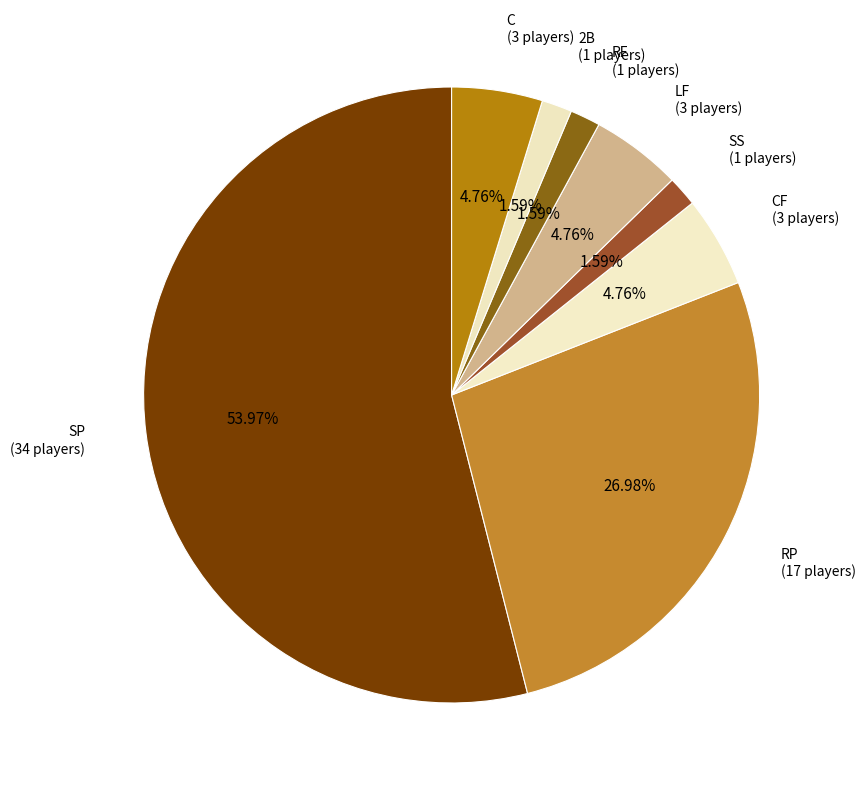

Which has a higher value, LF (3 players) or RP (17 players)?

RP (17 players)